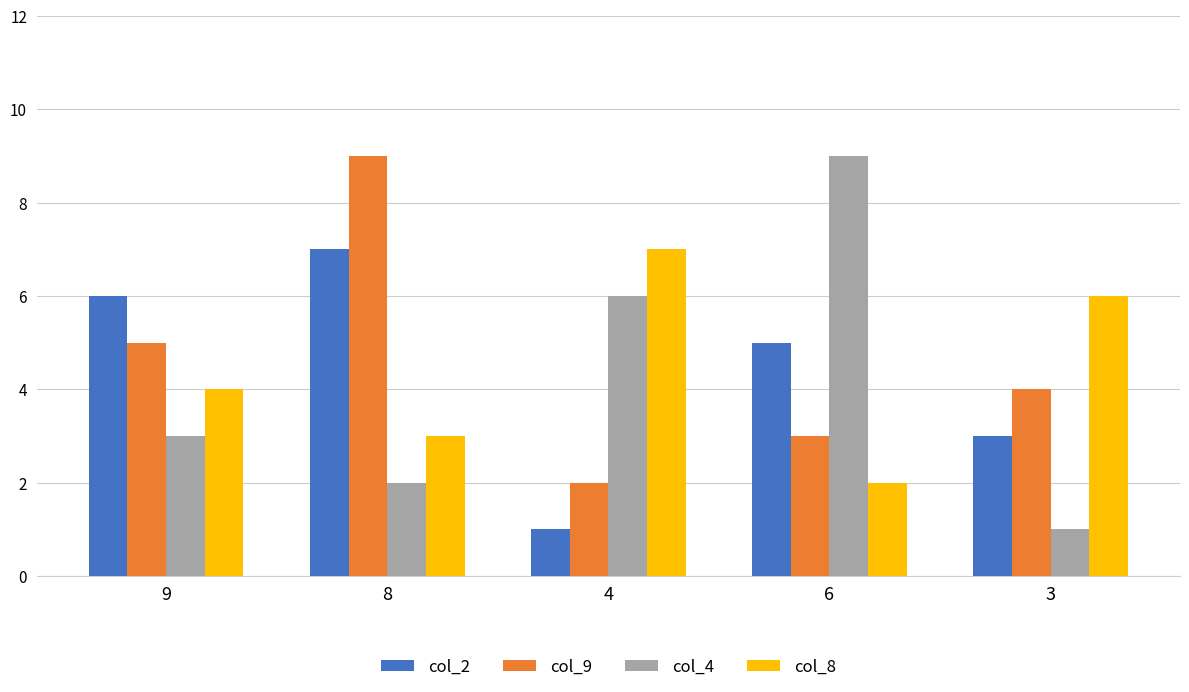

What is the value of the col_4 bar at the 2nd from the left?

2